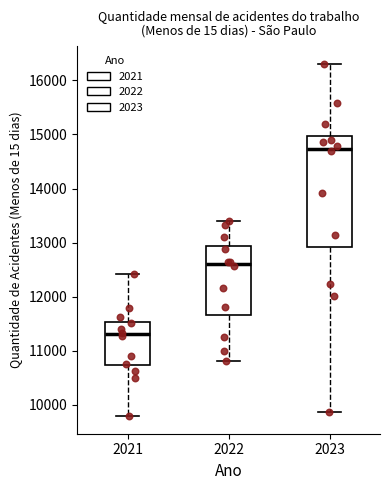

Which box's median line is the highest?

2023